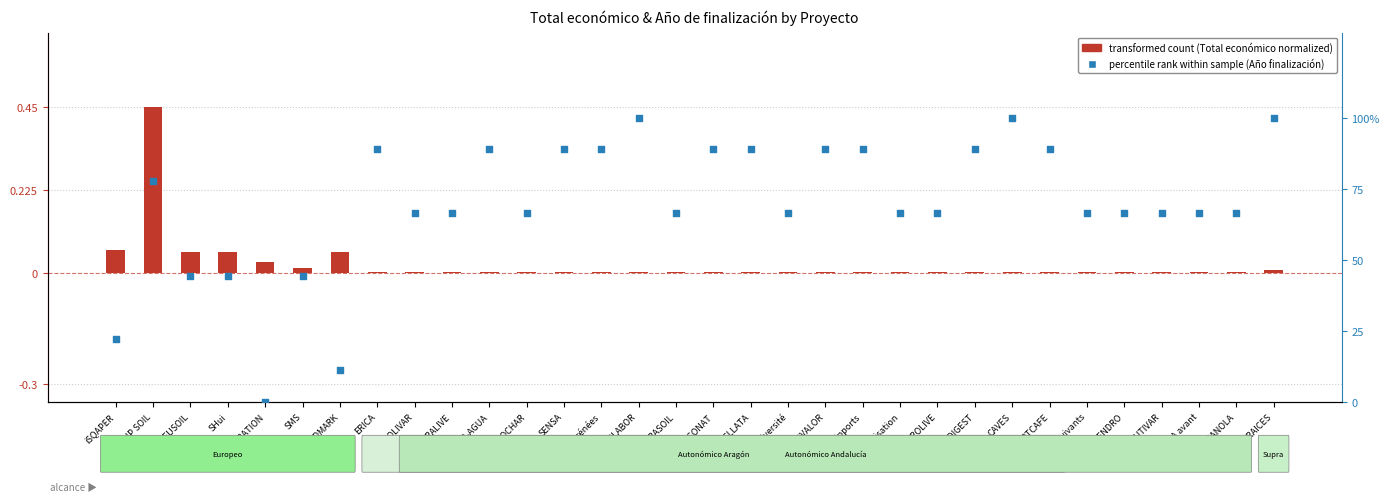

Which series has the largest total across all categories?

percentile rank within sample (Año finalización)